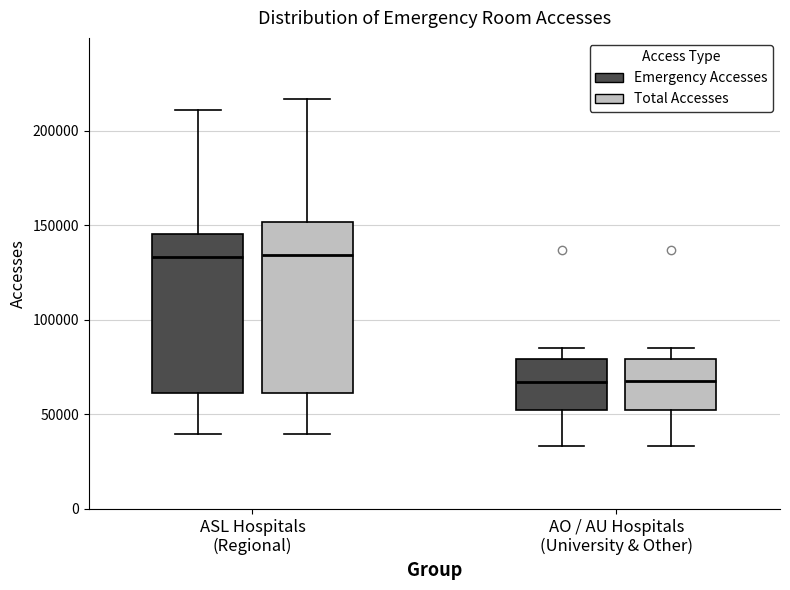

Which box is the tallest, from its lower edge to its upper edge?

ASL Hospitals (Regional) (Total Accesses)